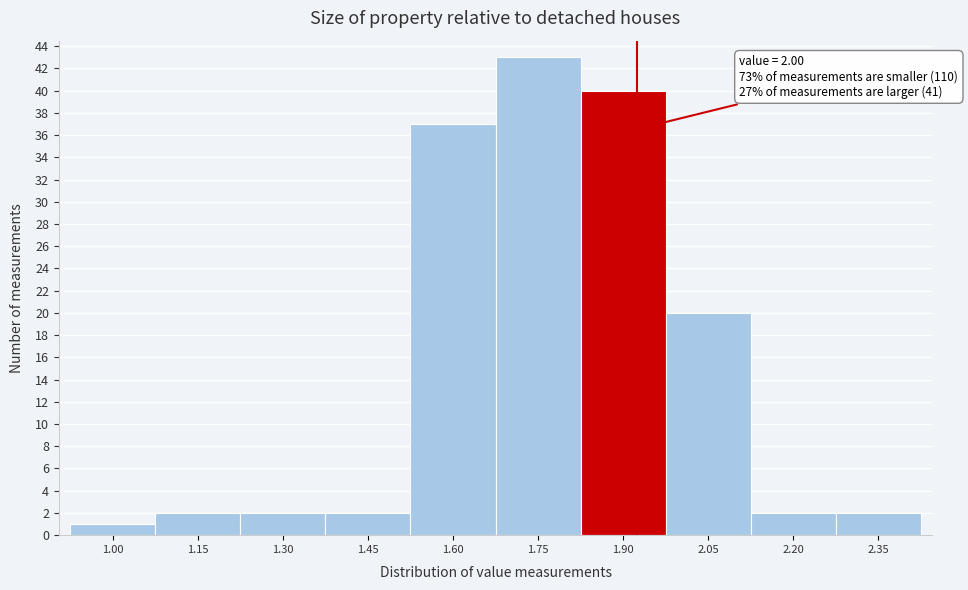

Reading left to right, extract all data points from this chart.

1	2	2	2	37	43	40	20	2	2